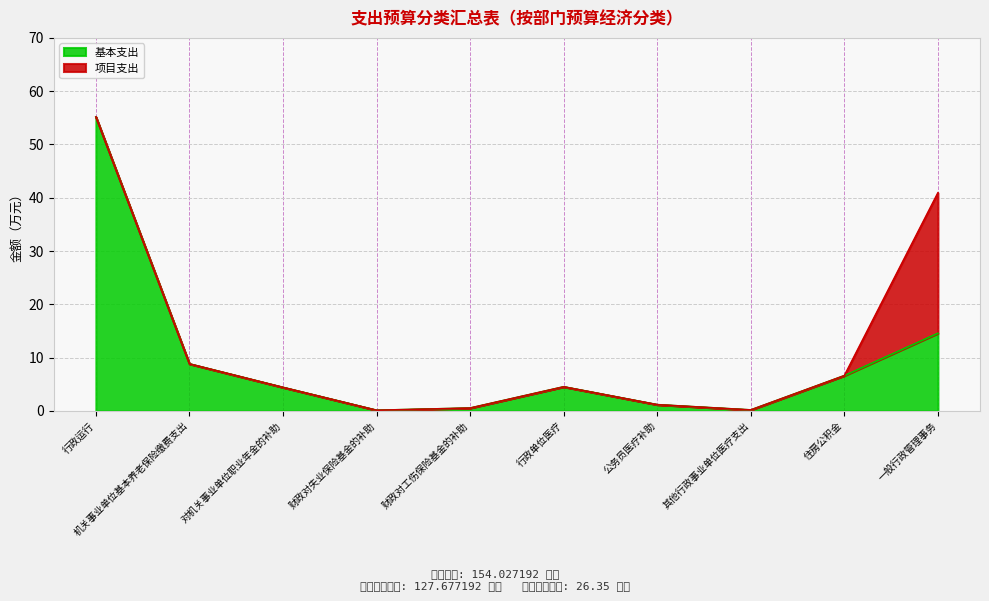

List the labels in order of value, smallest first.

财政对失业保险基金的补助, 其他行政事业单位医疗支出, 财政对工伤保险基金的补助, 公务员医疗补助, 对机关事业单位职业年金的补助, 行政单位医疗, 住房公积金, 机关事业单位基本养老保险缴费支出, 一般行政管理事务, 行政运行